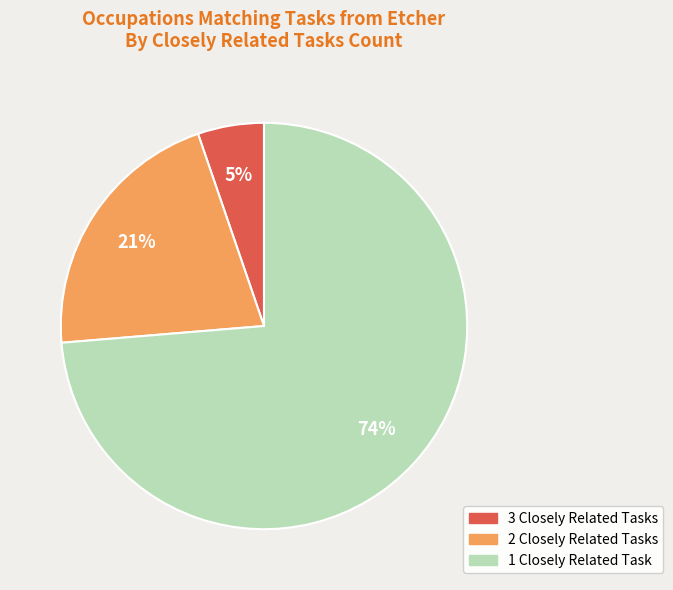

Does any single category account for the majority?

Yes